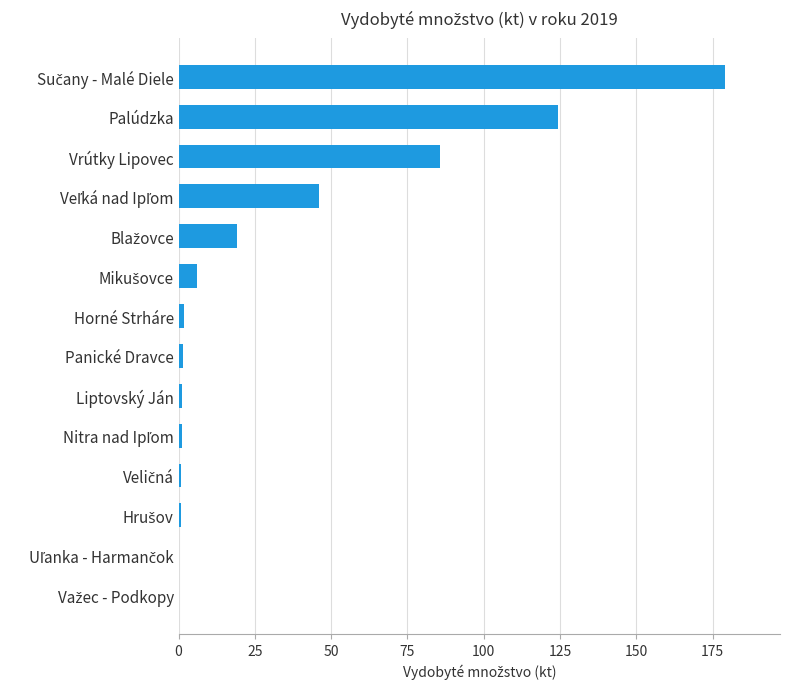

How many series are shown in this chart?

1